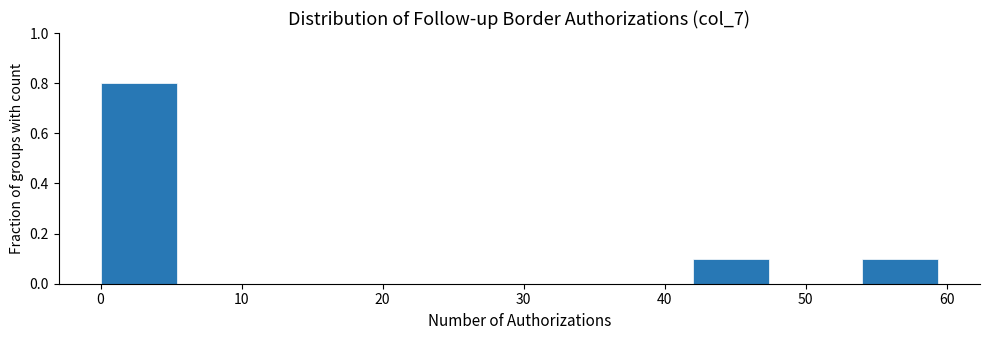

Reading left to right, transcribe this chart: for each bar, give the range it covers on the x-axis and its height. The values are not printed on the chart, so give them approximately, as read against the axis.

0 to 6: 0.8
6 to 12: 0
12 to 18: 0
18 to 24: 0
24 to 30: 0
30 to 36: 0
36 to 42: 0
42 to 48: 0.1
48 to 54: 0
54 to 60: 0.1